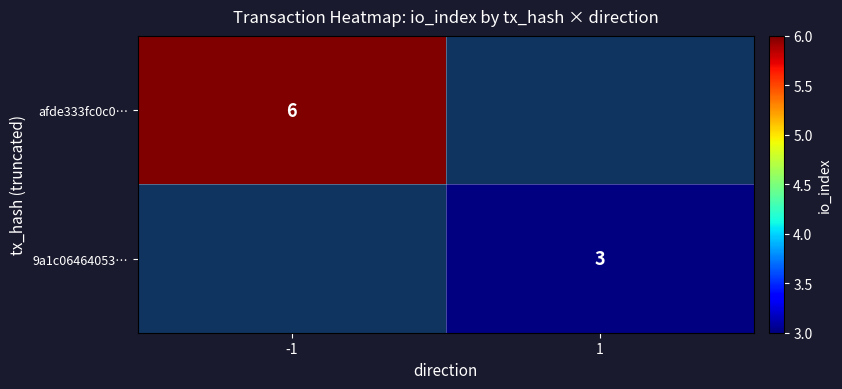

The 9a1c06464053… series shows 3 at 1. True or false?

True